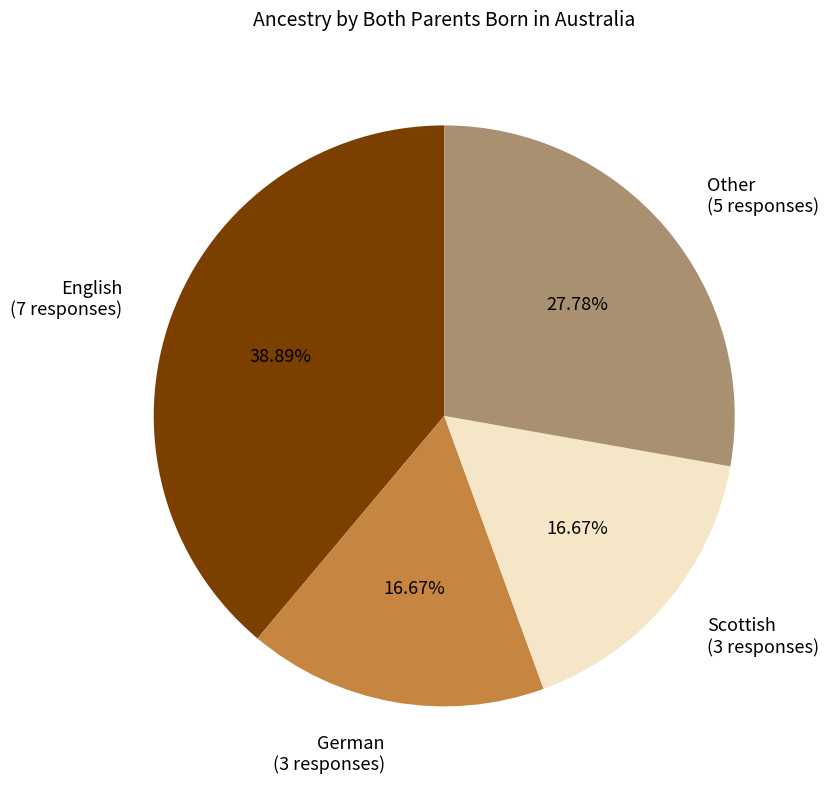

Is German the majority of the pie?

No